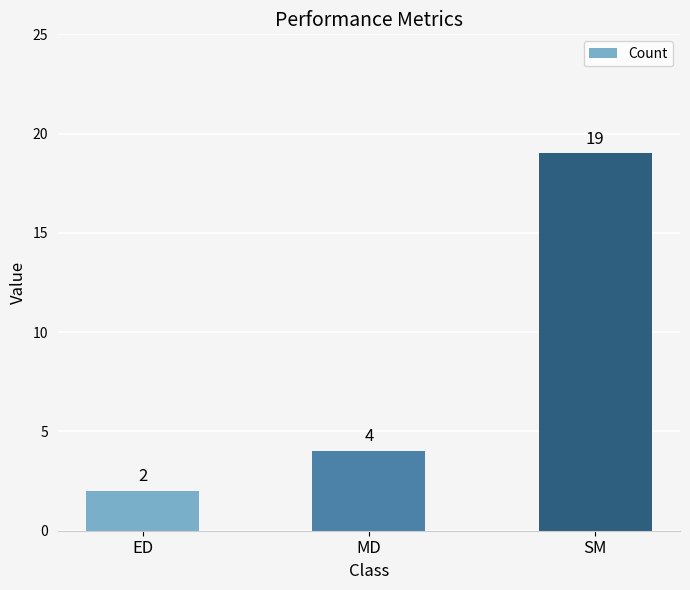

How many data points are less than 4?

1